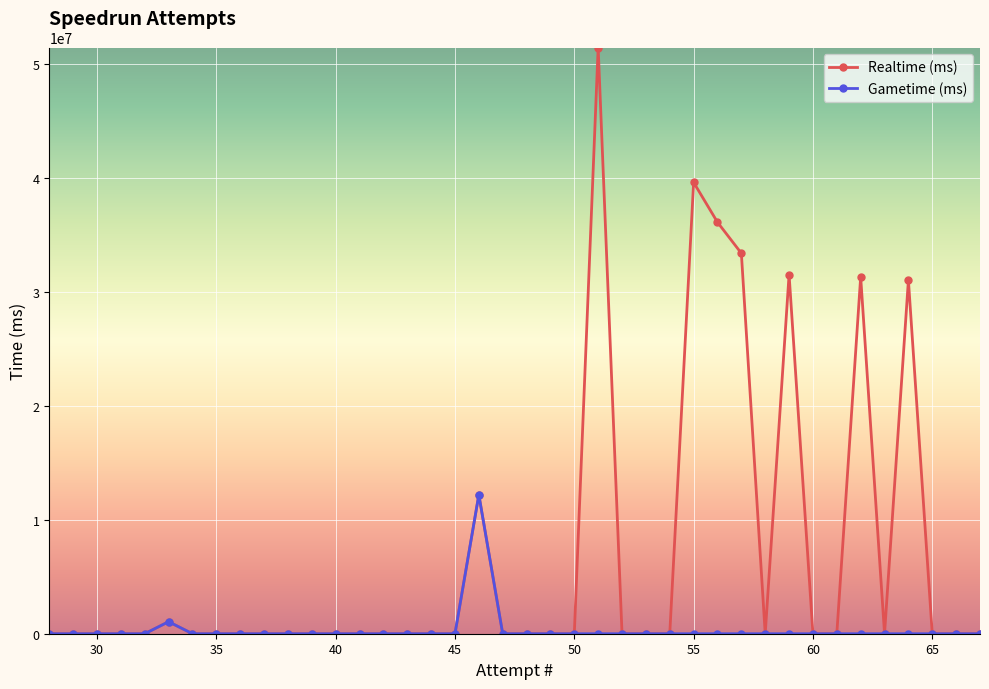

In Realtime (ms), how many points are lower than both neighbors (excluding endpoints)?

2